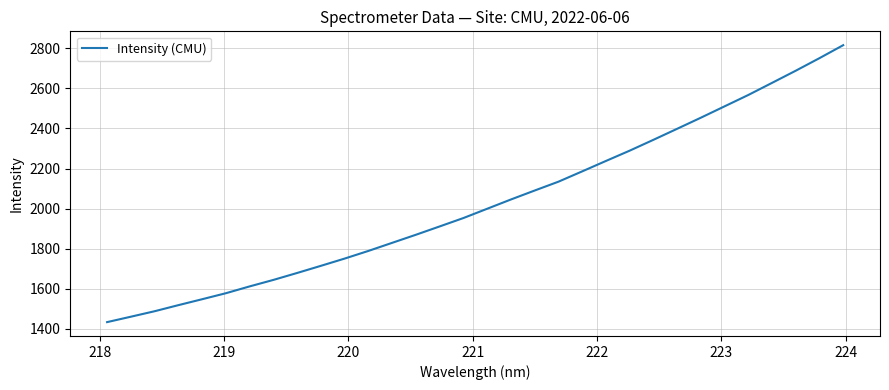

Reading left to right, list all the values displayed in this chart.

1433.6	1460.7	1488.0	1518.4	1547.9	1577.9	1612.0	1644.4	1679.1	1714.7	1750.9	1789.1	1829.4	1869.7	1911.3	1953.2	1999.5	2045.7	2090.4	2134.4	2185.9	2237.8	2289.2	2343.3	2398.3	2453.6	2510.4	2567.0	2627.4	2688.1	2750.8	2815.4